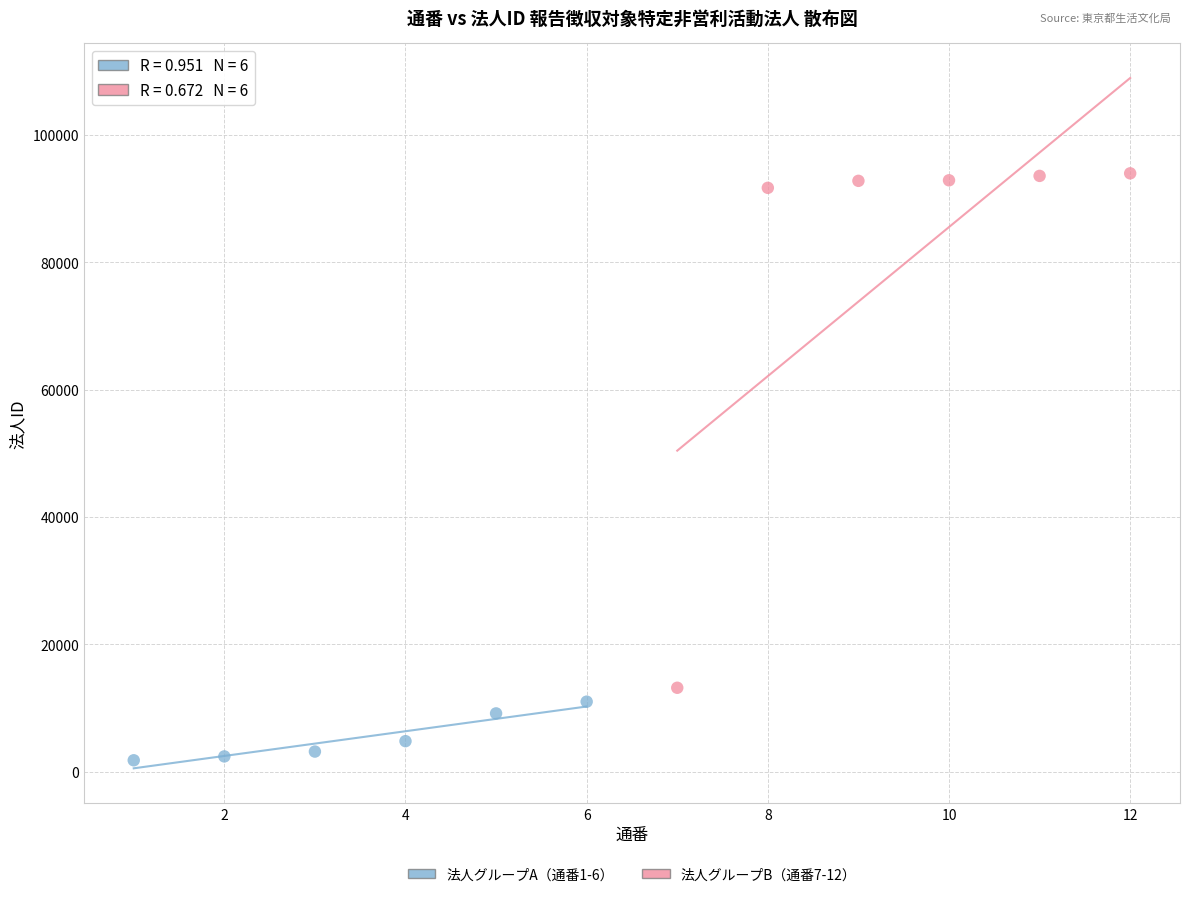

Which series has the largest Y range (max minus min)?

法人グループB（通番7-12）